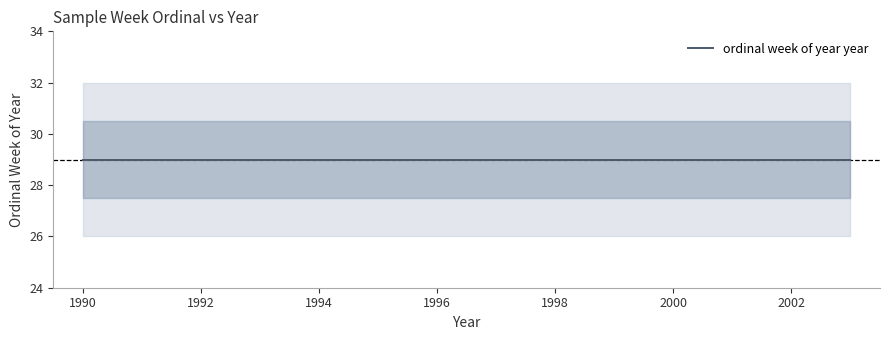

Is this an area chart (filled region under the line)?

No